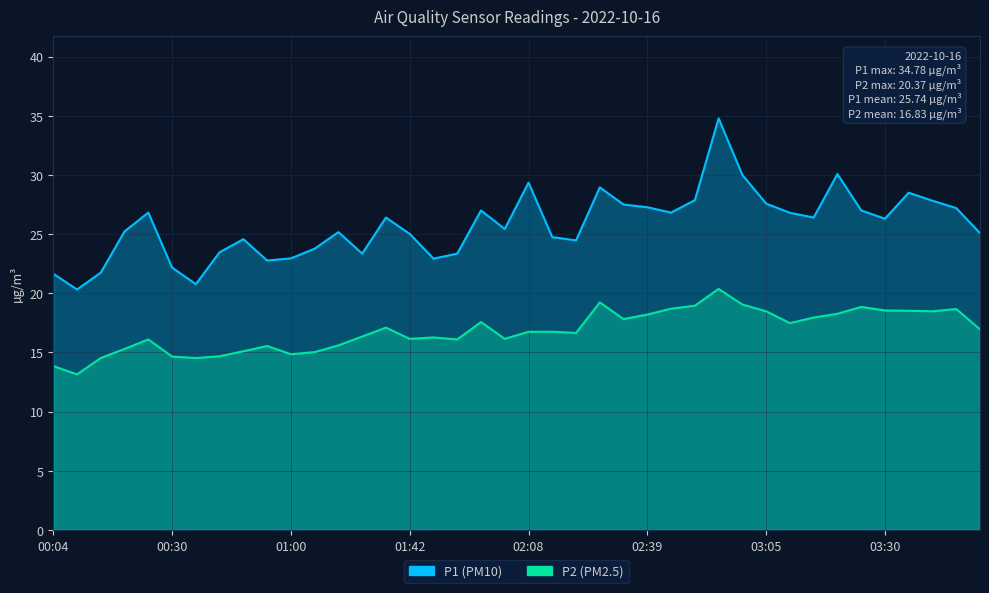

What is the sum of all P1 values?

1029.4